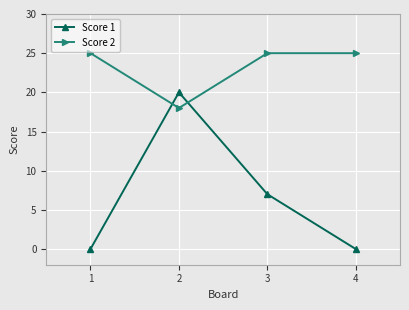

Which series has the largest range (max minus min)?

Score 1